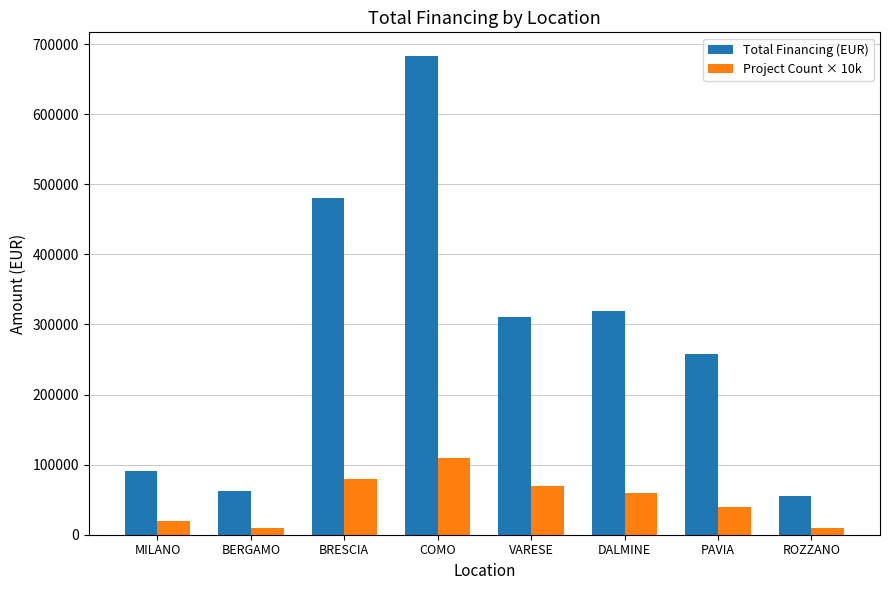

What is the spread (max minus min) of values at BRESCIA?

400988.4